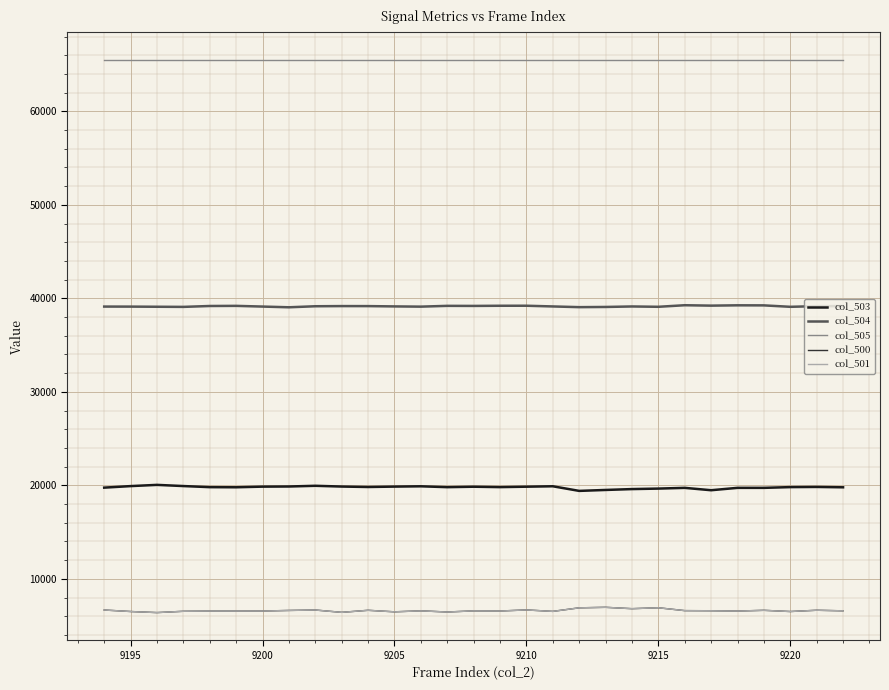

What is the smallest value displayed?

6389